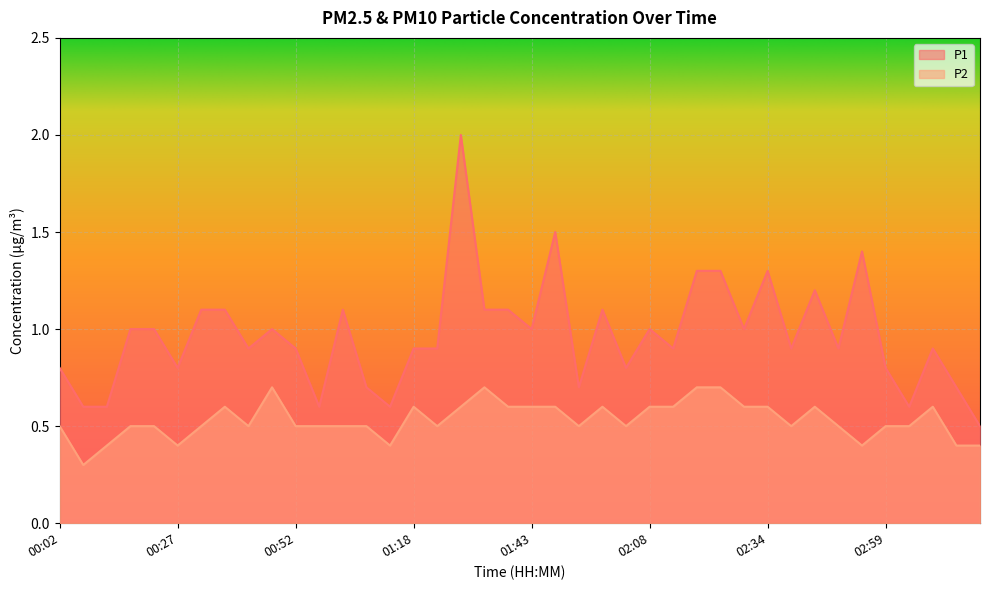

What is the difference between the maximum and minimum values in the P2 series?

0.4